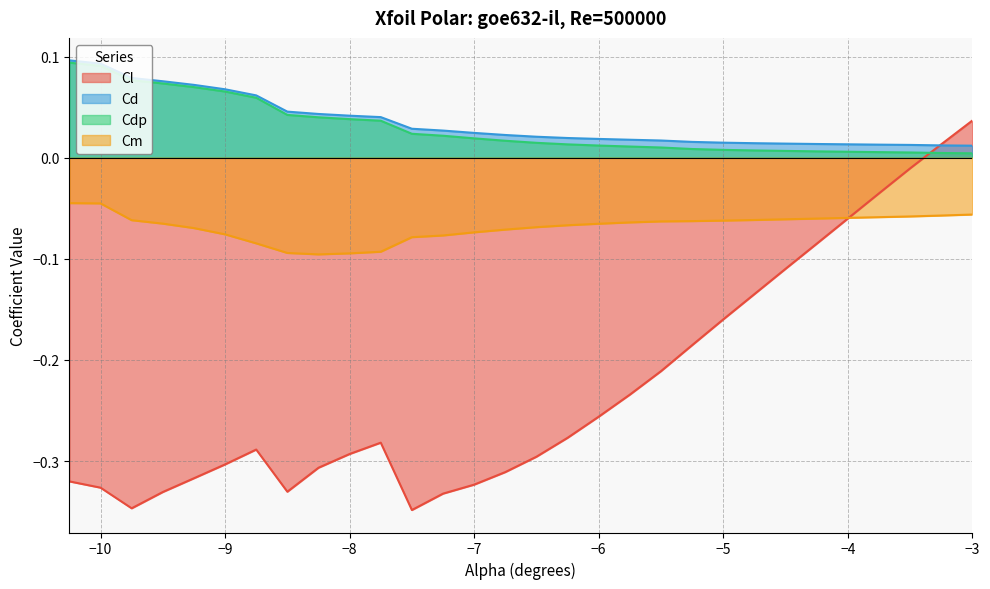

Which category has the lowest value across all series?

-7.5